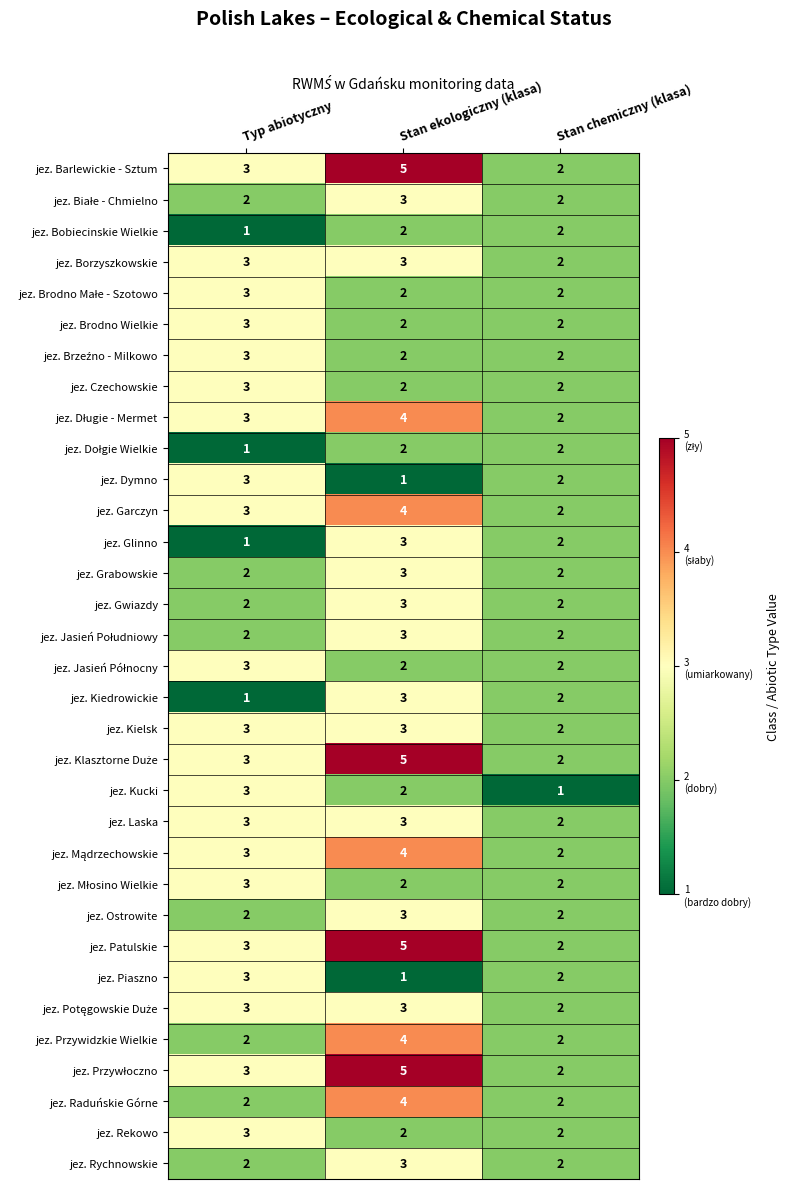

What is the average value of the jez. Przywidzkie Wielkie series?

3